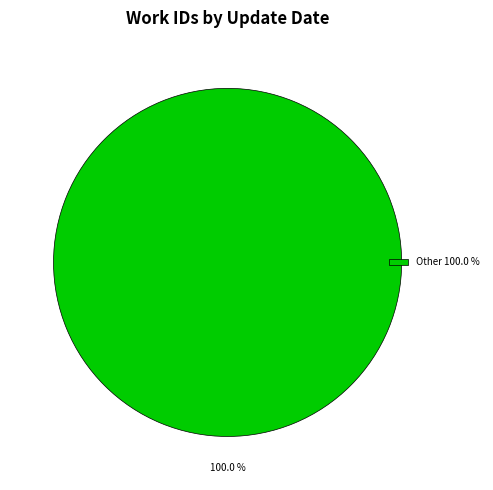

Which category accounts for the majority?

Other 100.0 %